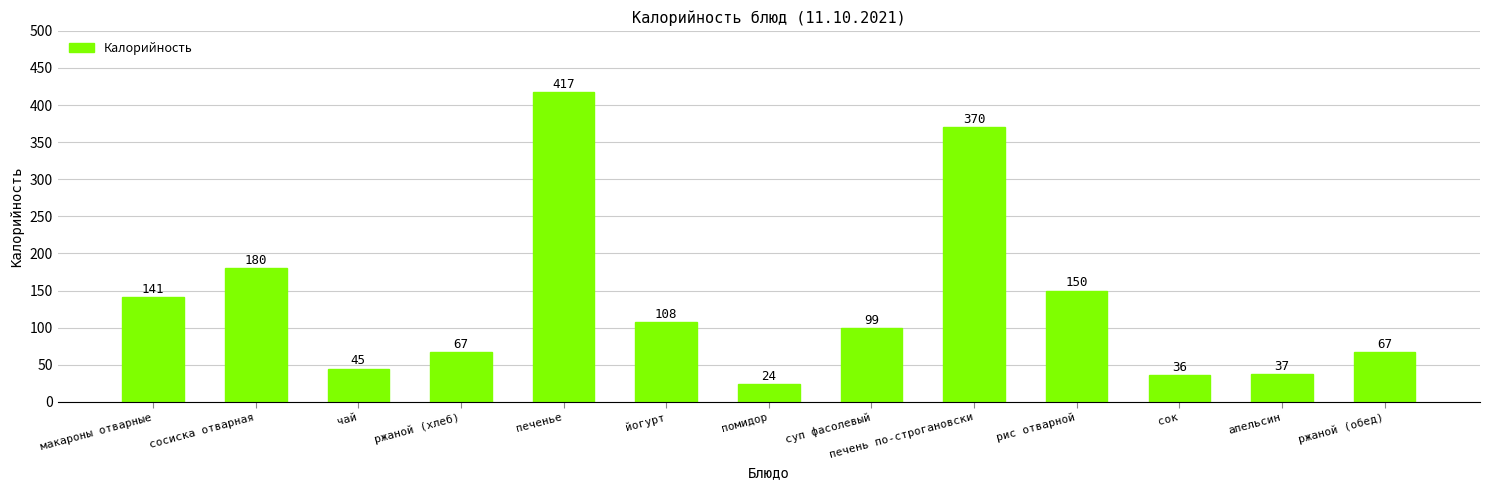

Which category has the highest value across all series?

печенье